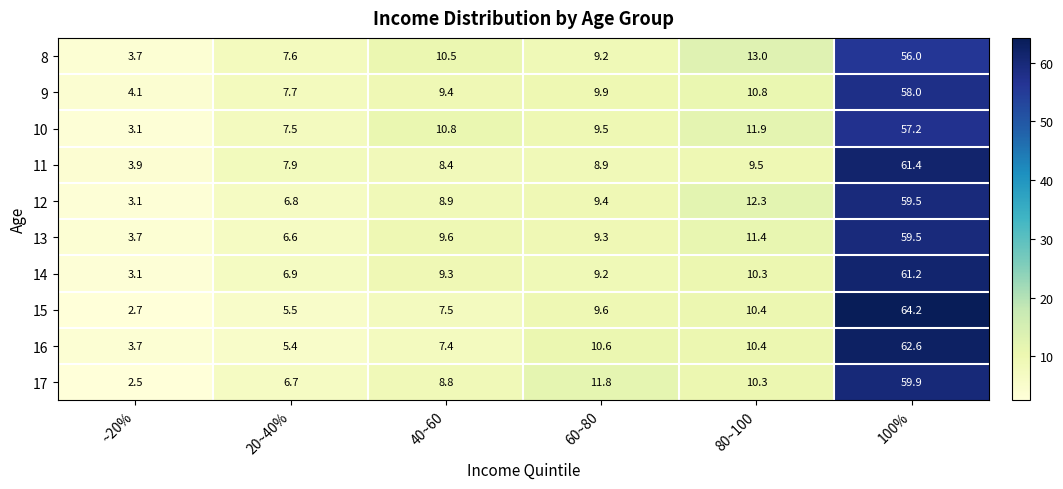

Where is 9 nearest to the value 31?

80~100